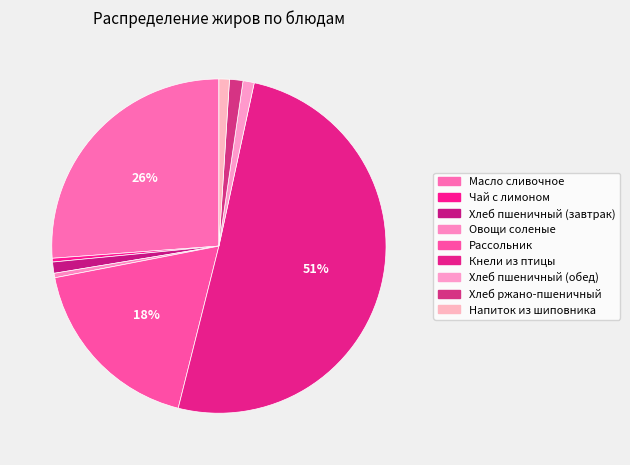

Count the number of slices in the pie.

9